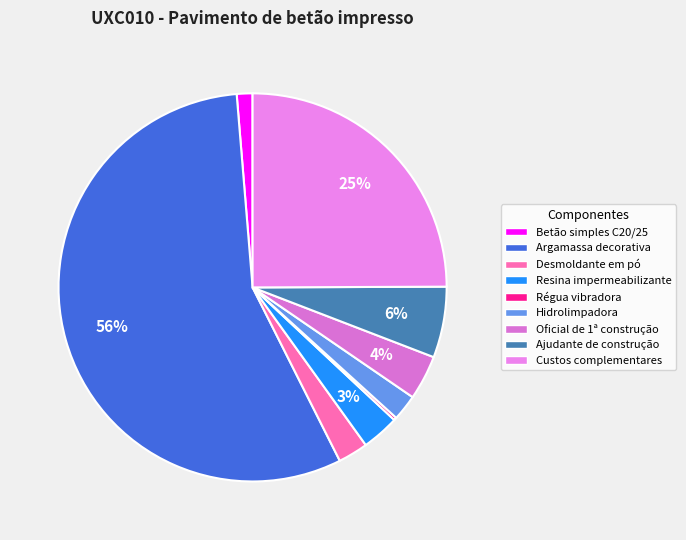

Which slice represents more than half of the pie?

Argamassa decorativa